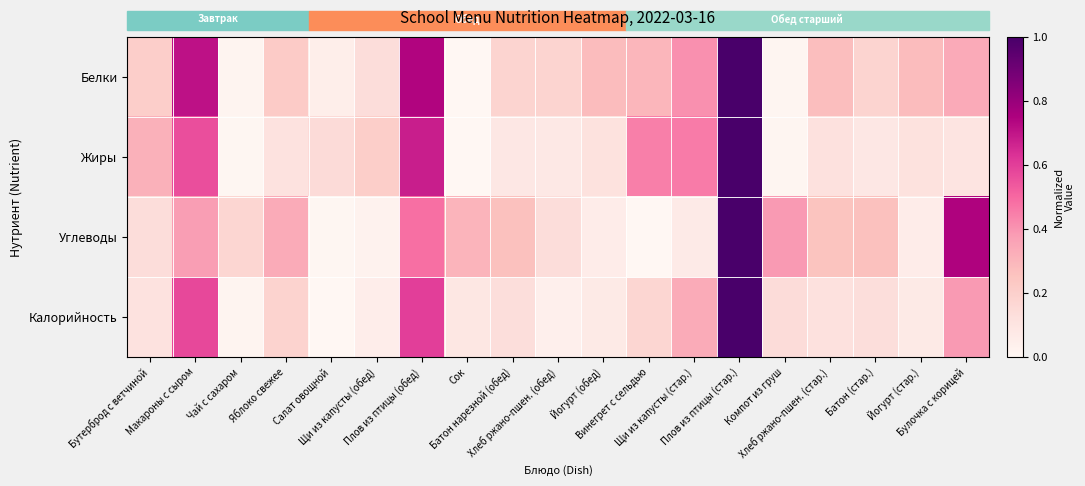

Reading left to right, what are all the values shown in this chart?

Белки: Бутерброд с ветчиной=0.2	Макароны с сыром=0.7	Чай с сахаром=0.0	Яблоко свежее=0.2	Салат овощной=0.0	Щи из капусты (обед)=0.1	Плов из птицы (обед)=0.7	Сок=0.0	Батон нарезной (обед)=0.2	Хлеб ржано-пшен. (обед)=0.2	Йогурт (обед)=0.3	Винегрет с сельдью=0.3	Щи из капусты (стар.)=0.4	Плов из птицы (стар.)=1.0	Компот из груш=0.0	Хлеб ржано-пшен. (стар.)=0.3	Батон (стар.)=0.2	Йогурт (стар.)=0.3	Булочка с корицей=0.3
Жиры: Бутерброд с ветчиной=0.3	Макароны с сыром=0.6	Чай с сахаром=0.0	Яблоко свежее=0.1	Салат овощной=0.1	Щи из капусты (обед)=0.2	Плов из птицы (обед)=0.7	Сок=0.0	Батон нарезной (обед)=0.1	Хлеб ржано-пшен. (обед)=0.1	Йогурт (обед)=0.1	Винегрет с сельдью=0.4	Щи из капусты (стар.)=0.5	Плов из птицы (стар.)=1.0	Компот из груш=0.0	Хлеб ржано-пшен. (стар.)=0.1	Батон (стар.)=0.1	Йогурт (стар.)=0.1	Булочка с корицей=0.1
Углеводы: Бутерброд с ветчиной=0.1	Макароны с сыром=0.4	Чай с сахаром=0.2	Яблоко свежее=0.3	Салат овощной=0.0	Щи из капусты (обед)=0.0	Плов из птицы (обед)=0.5	Сок=0.3	Батон нарезной (обед)=0.3	Хлеб ржано-пшен. (обед)=0.1	Йогурт (обед)=0.1	Винегрет с сельдью=0.0	Щи из капусты (стар.)=0.1	Плов из птицы (стар.)=1.0	Компот из груш=0.4	Хлеб ржано-пшен. (стар.)=0.3	Батон (стар.)=0.3	Йогурт (стар.)=0.1	Булочка с корицей=0.7
Калорийность: Бутерброд с ветчиной=0.1	Макароны с сыром=0.6	Чай с сахаром=0.0	Яблоко свежее=0.2	Салат овощной=0.0	Щи из капусты (обед)=0.1	Плов из птицы (обед)=0.6	Сок=0.1	Батон нарезной (обед)=0.1	Хлеб ржано-пшен. (обед)=0.0	Йогурт (обед)=0.1	Винегрет с сельдью=0.2	Щи из капусты (стар.)=0.3	Плов из птицы (стар.)=1.0	Компот из груш=0.1	Хлеб ржано-пшен. (стар.)=0.1	Батон (стар.)=0.1	Йогурт (стар.)=0.1	Булочка с корицей=0.4